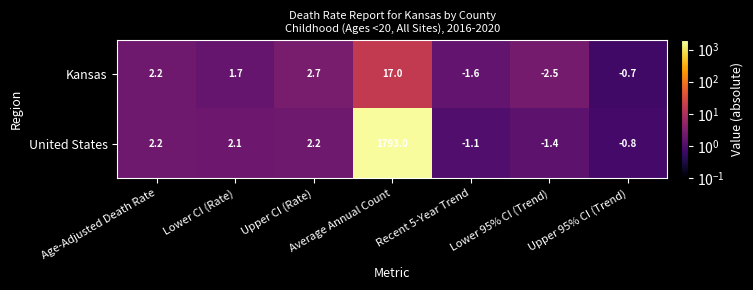

Rank the series at Upper CI (Rate) from highest to lowest value.

Kansas, United States